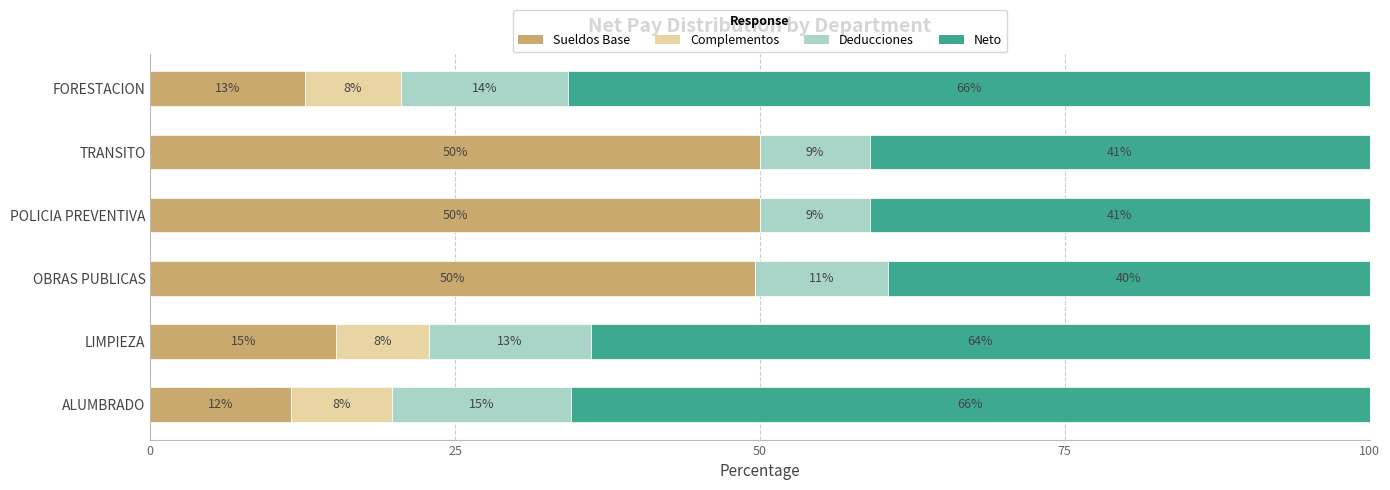

What are all the series names shown in the legend?

Sueldos Base, Complementos, Deducciones, Neto